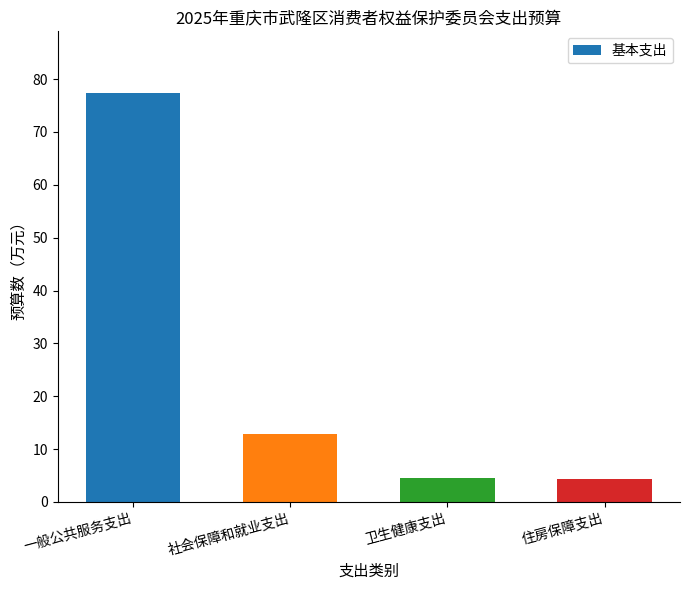

What is the change in value from 一般公共服务支出 to 住房保障支出?

-73.1